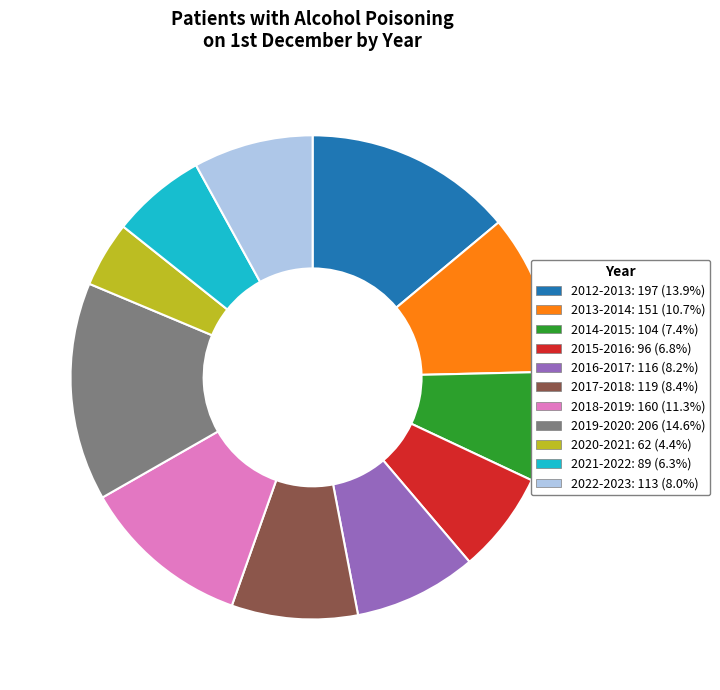

Combined, do 2017-2018 and 2022-2023 account for over 50%?

No